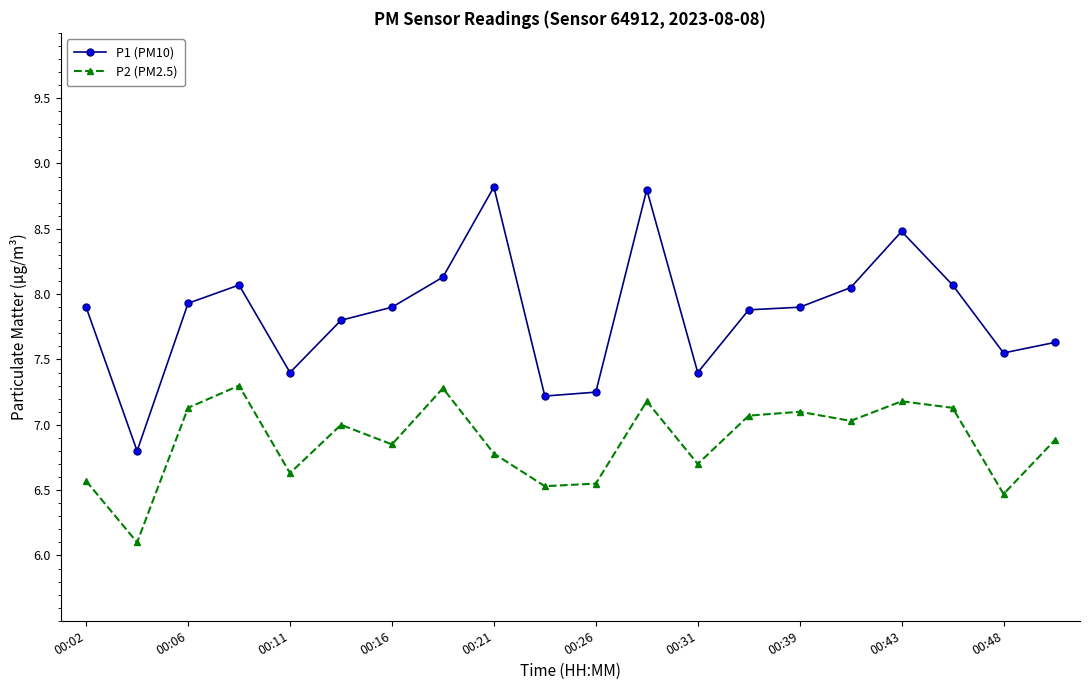

Rank the series by their average value, from lowest to highest.

P2 (PM2.5), P1 (PM10)